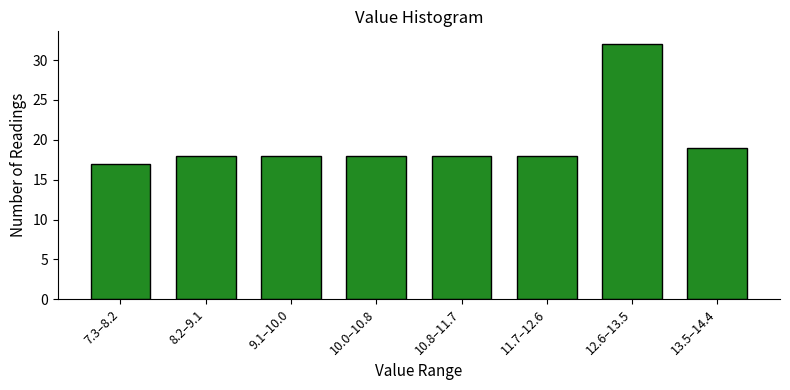

Reading left to right, transcribe all the data shown in this chart.

7.3–8.2=17	8.2–9.1=18	9.1–10.0=18	10.0–10.8=18	10.8–11.7=18	11.7–12.6=18	12.6–13.5=32	13.5–14.4=19